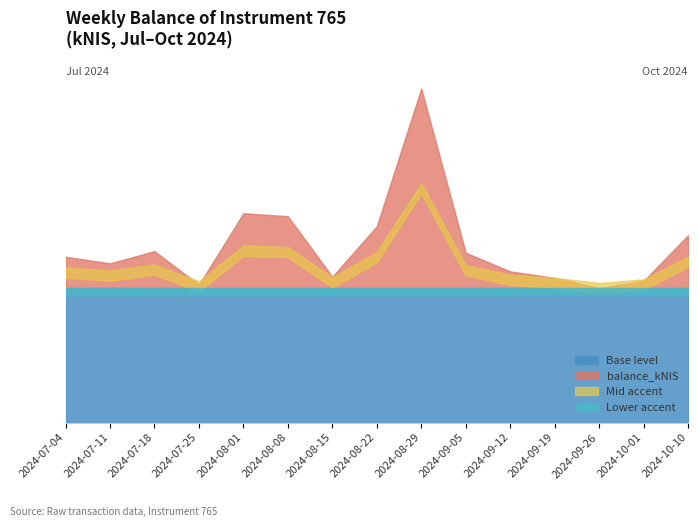

What is the minimum value shown in the chart?

79.1